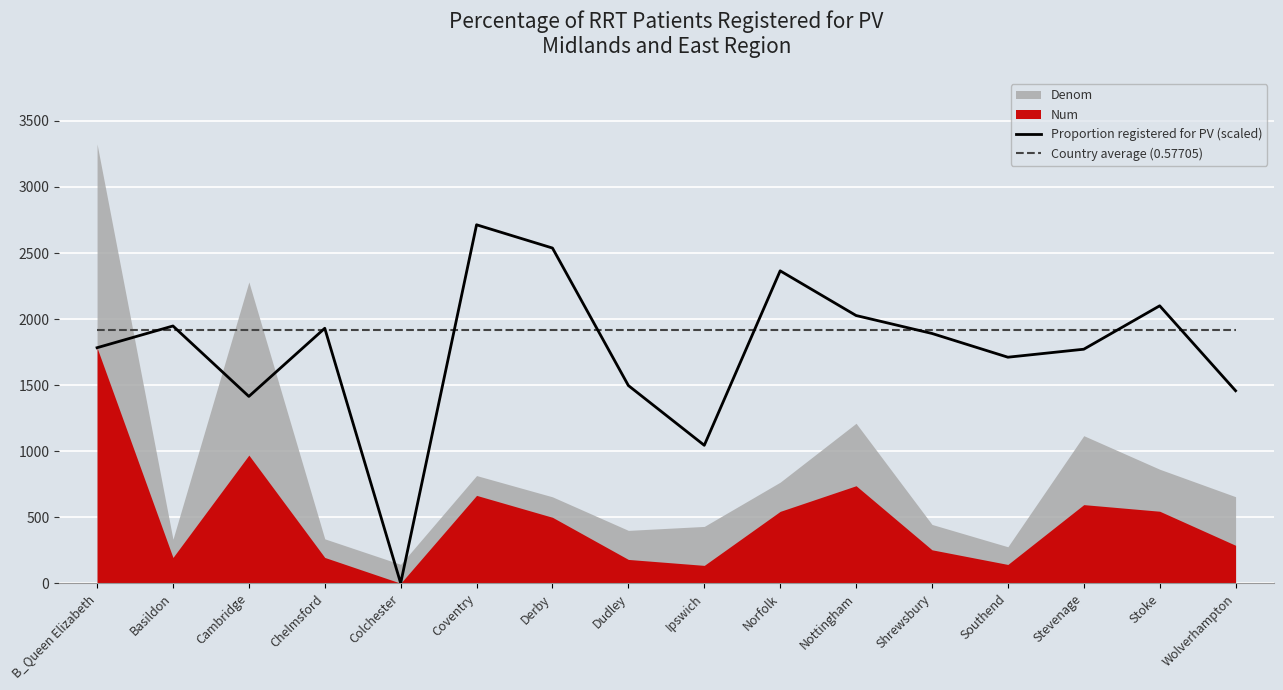

List the labels in order of Country average (0.57705) value, smallest first.

B_Queen Elizabeth, Basildon, Cambridge, Chelmsford, Colchester, Coventry, Derby, Dudley, Ipswich, Norfolk, Nottingham, Shrewsbury, Southend, Stevenage, Stoke, Wolverhampton